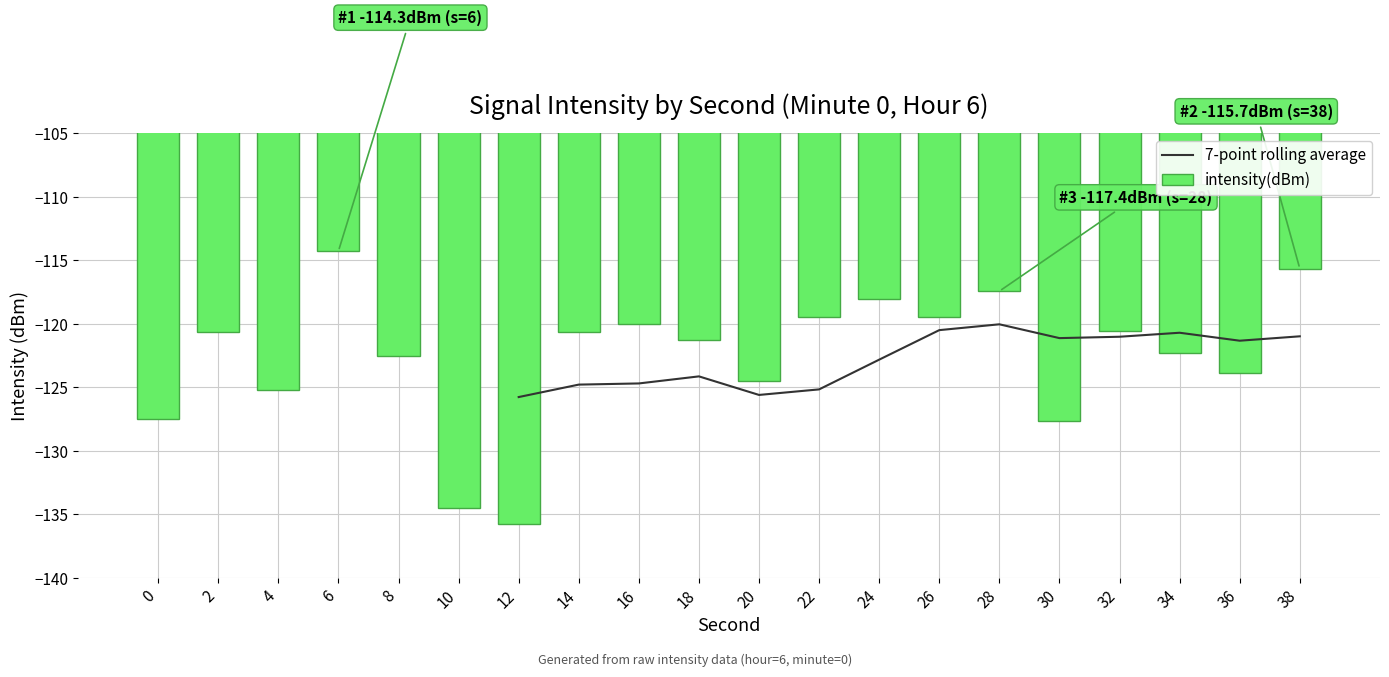

At which label does intensity(dBm) reach its peak?

6